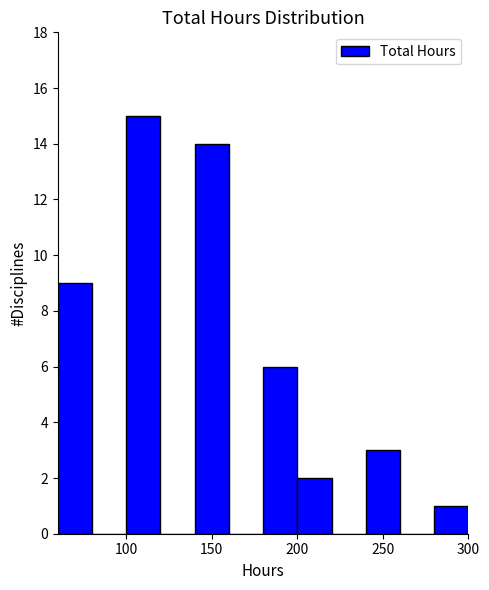

What is the height of the bar covering 60 to 80 on the x-axis? The values are not printed on the chart, so give them approximately, as read against the axis.

9